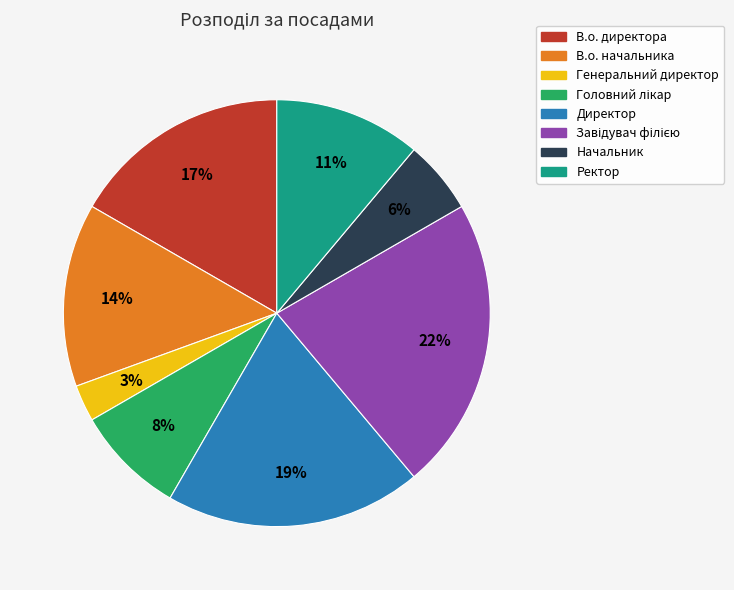

What percentage is the Ректор slice, to the nearest percent?

11%